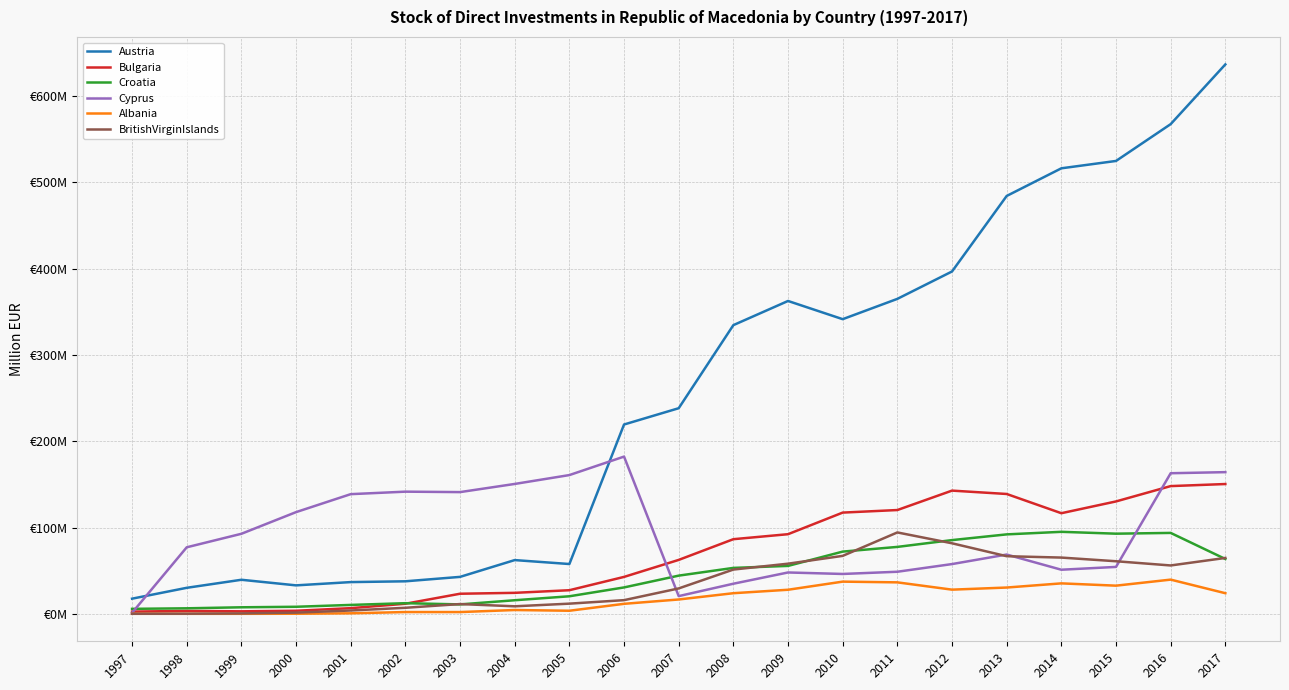

What is the sum of all BritishVirginIslands values?

756.5